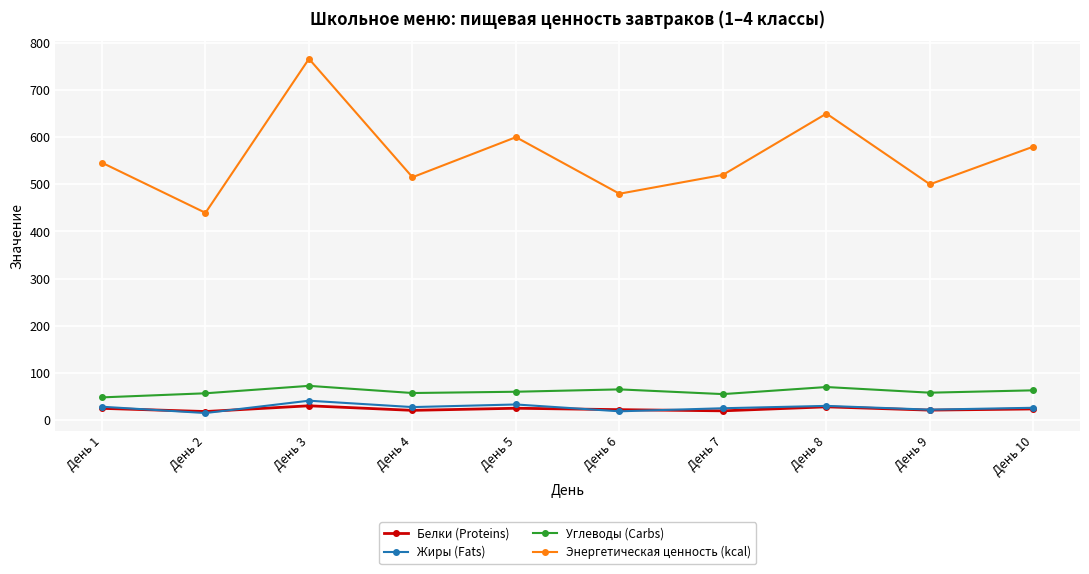

The value of Углеводы (Carbs) at День 6 is 65.0. True or false?

True